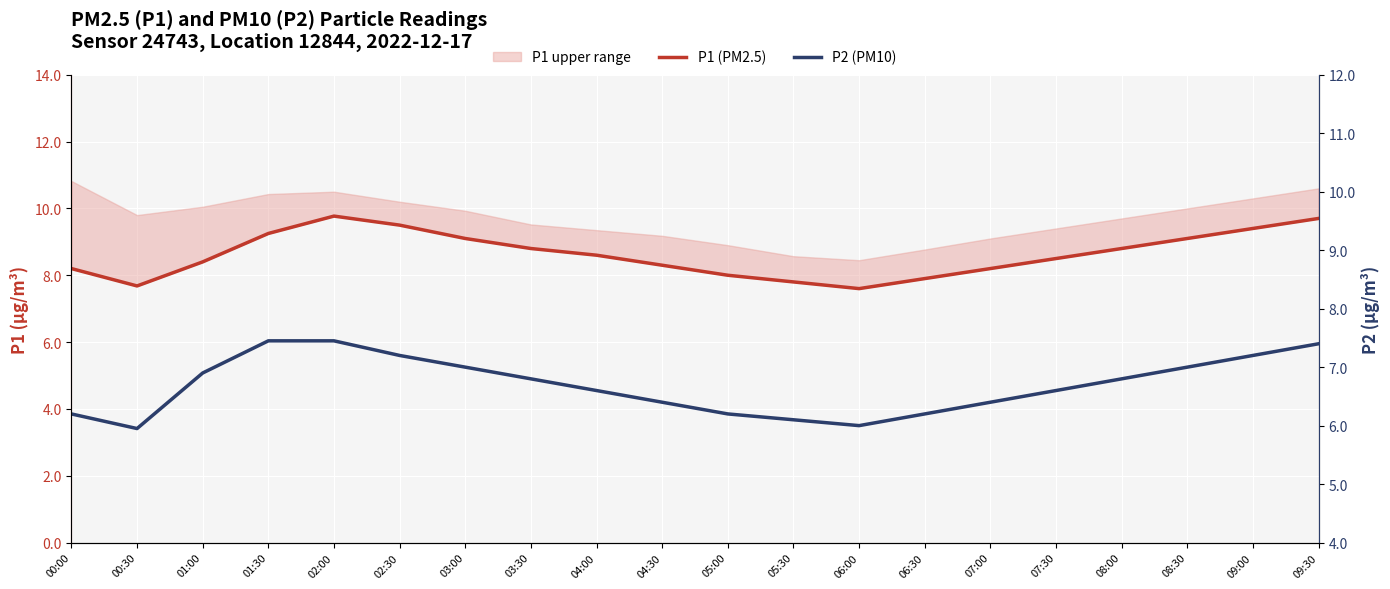

Which has a higher value, 03:30 or 04:00?

03:30